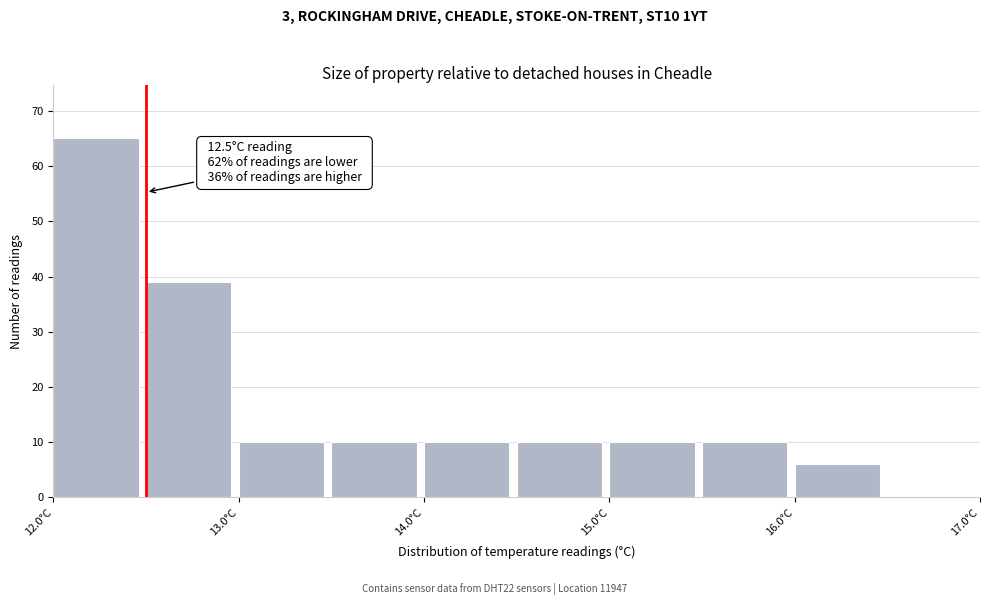

Which range on the x-axis has the tallest bar?

12.0 to 12.5